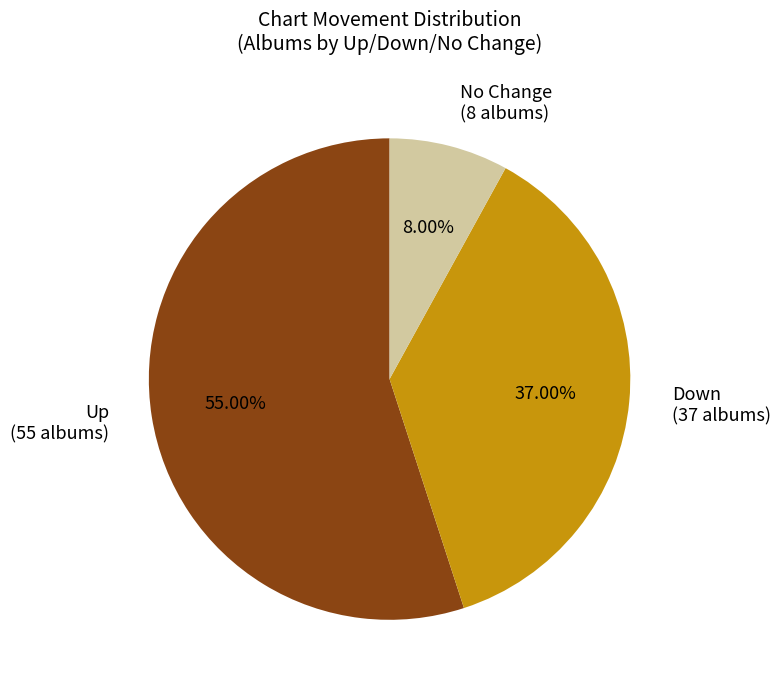

Which slice is the largest?

Up (55 albums)